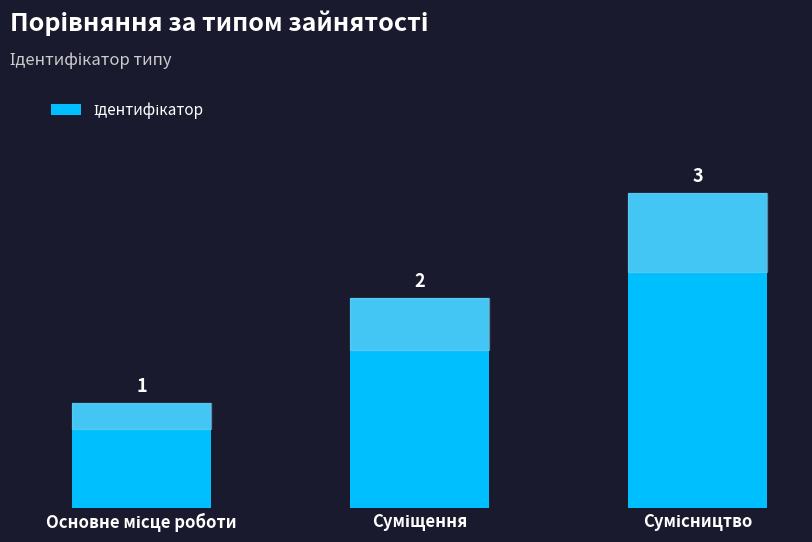

What is the greatest value displayed?

3